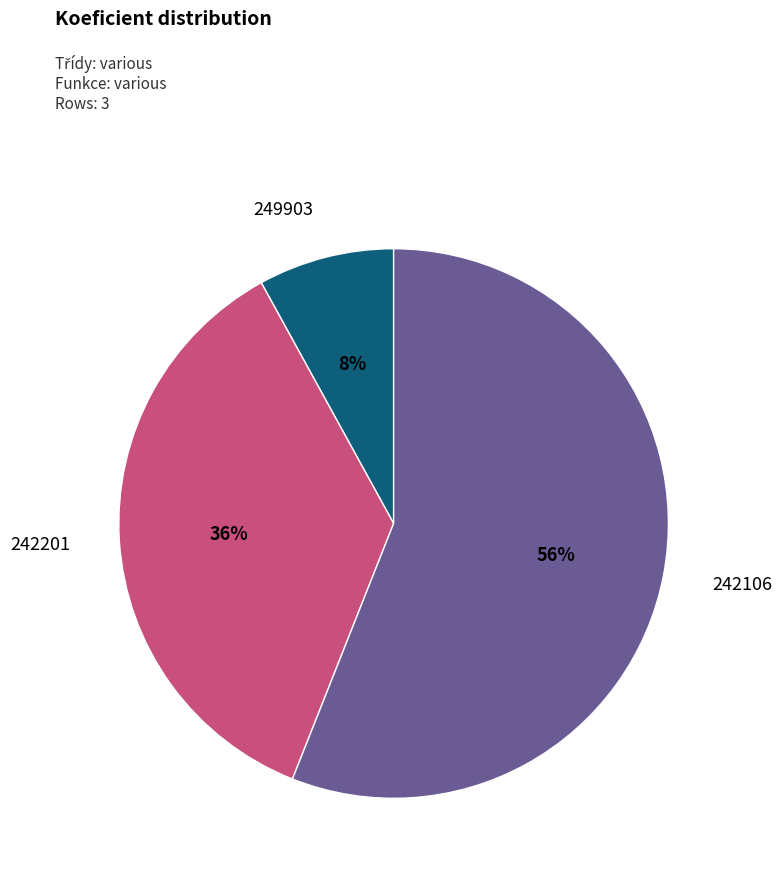

To the nearest percent, what portion does 242106 represent?

56%